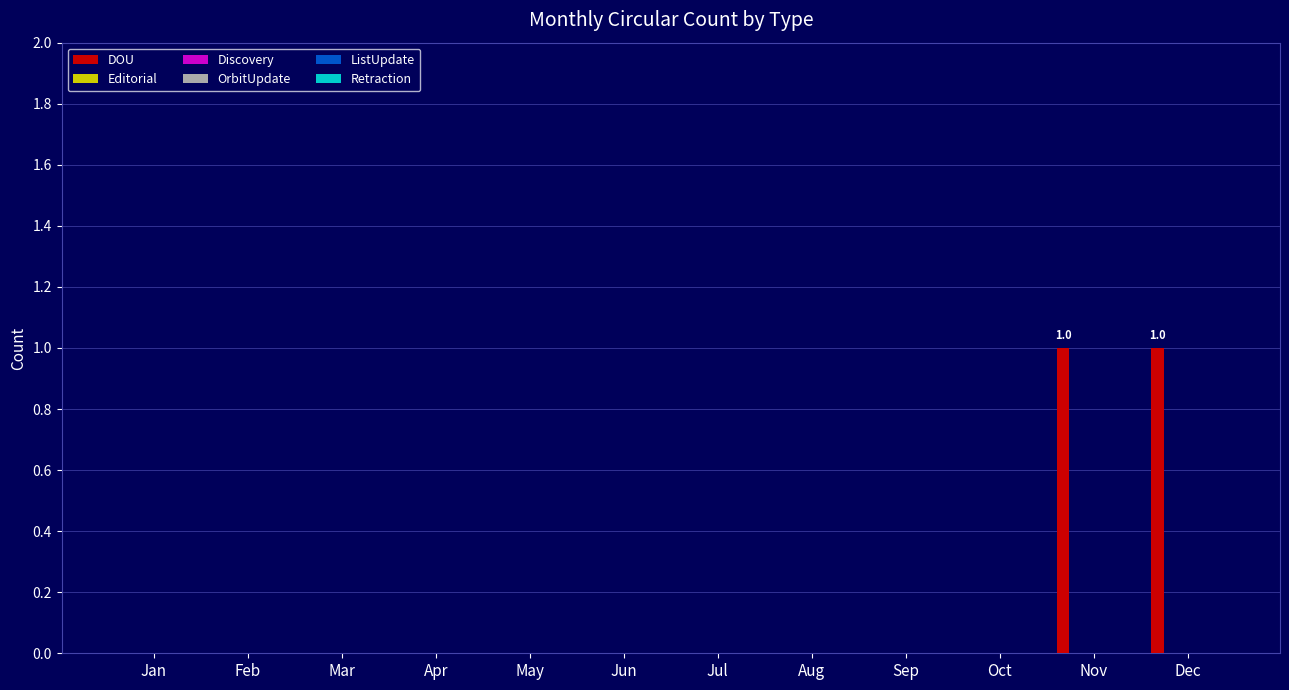

Are the bars horizontal?

No